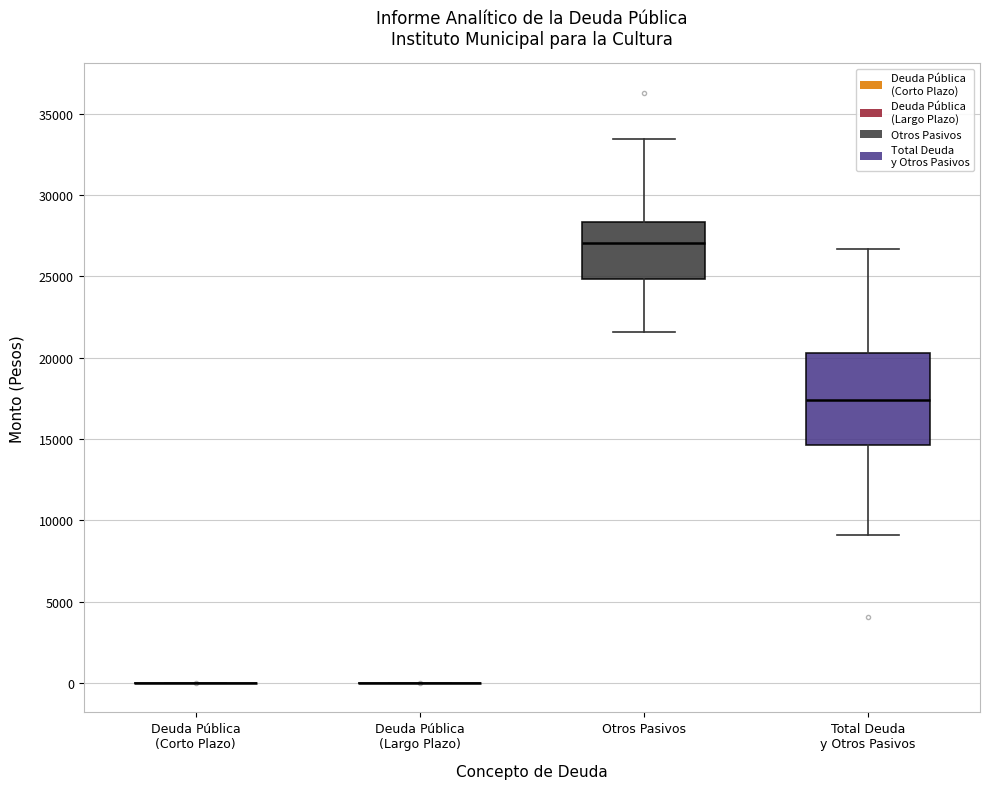

Where does the upper whisker of the box for Otros Pasivos end on the y-axis? The values are not printed on the chart, so give them approximately, as read against the axis.

33500